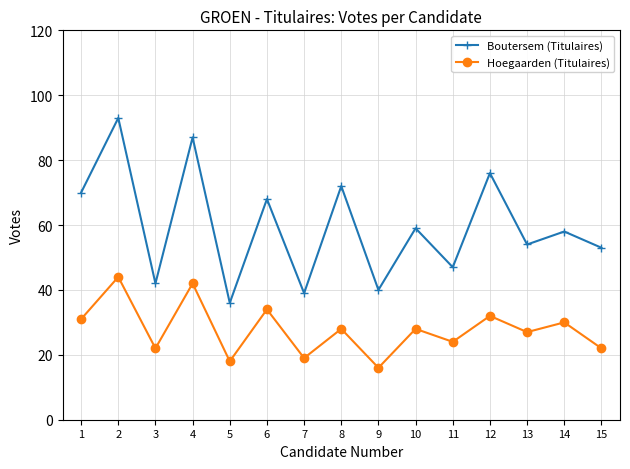

Which label corresponds to the largest value in the chart?

2